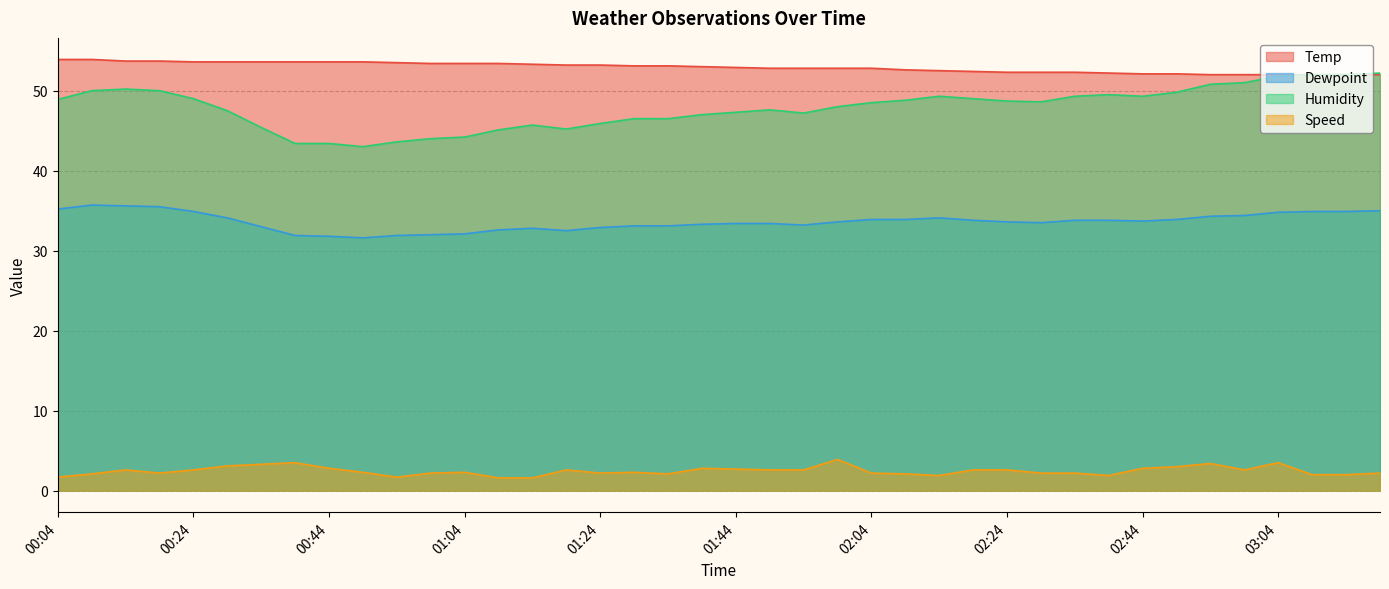

Rank the series by their maximum value, from lowest to highest.

Speed, Dewpoint, Humidity, Temp